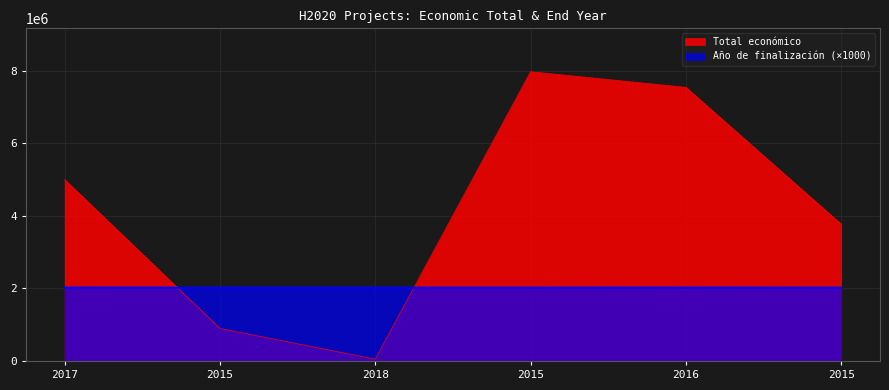

List the labels in order of Año de finalización value, largest first.

2017, 2016, 2015, 2018, 2015, 2015